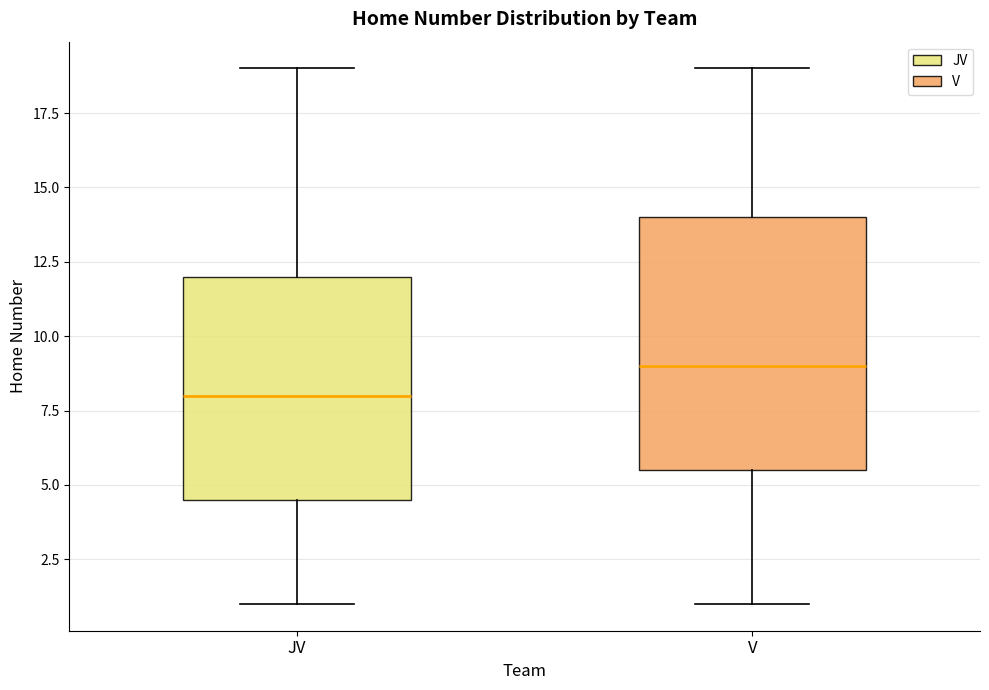

Reading left to right, read every box against the y-axis: the position of its median line, the range the box covers, and the ends of its whiskers. The values are not printed on the chart, so give them approximately, as read against the axis.

JV: median 8.0, box 4.5 to 12.0, whiskers 1.0 to 19.0
V: median 9.0, box 5.5 to 14.0, whiskers 1.0 to 19.0